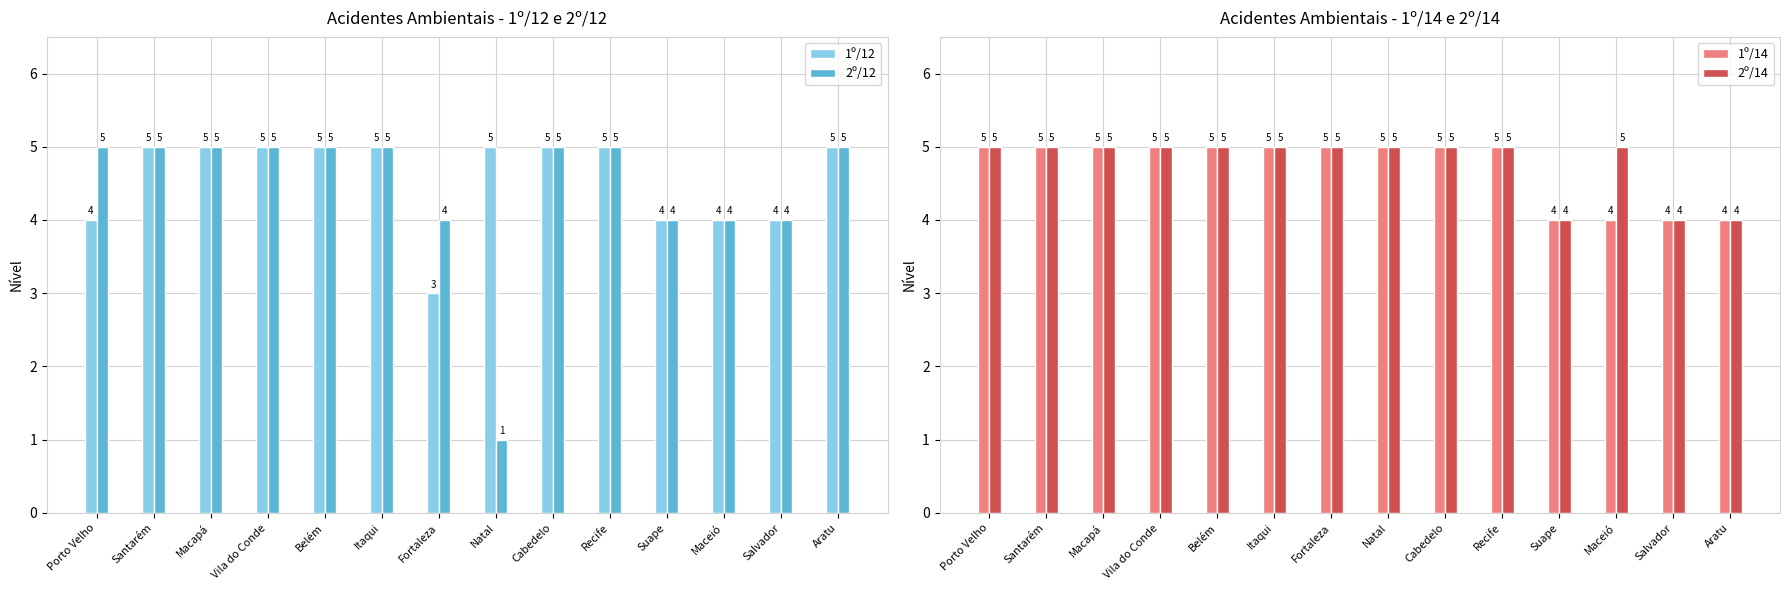

The value of 2º/14 at Aratu is 4. True or false?

True